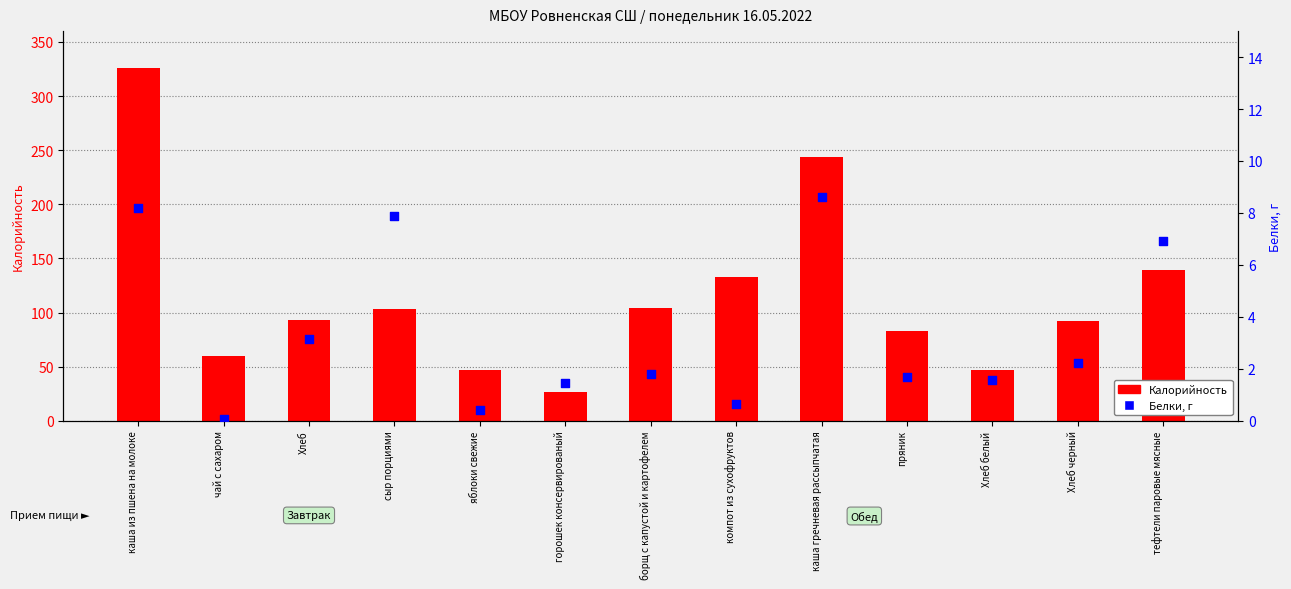

Is the value of Белки at сыр порциями greater than the value of Калорийность at яблоки свежие?

No